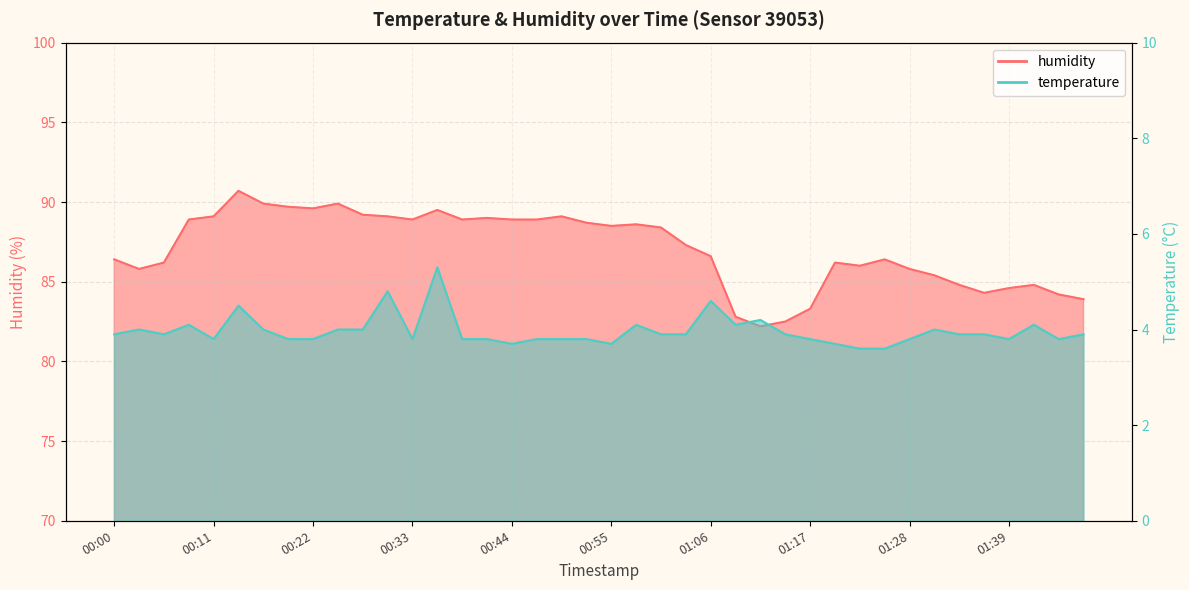

How many lines are shown in the chart?

2